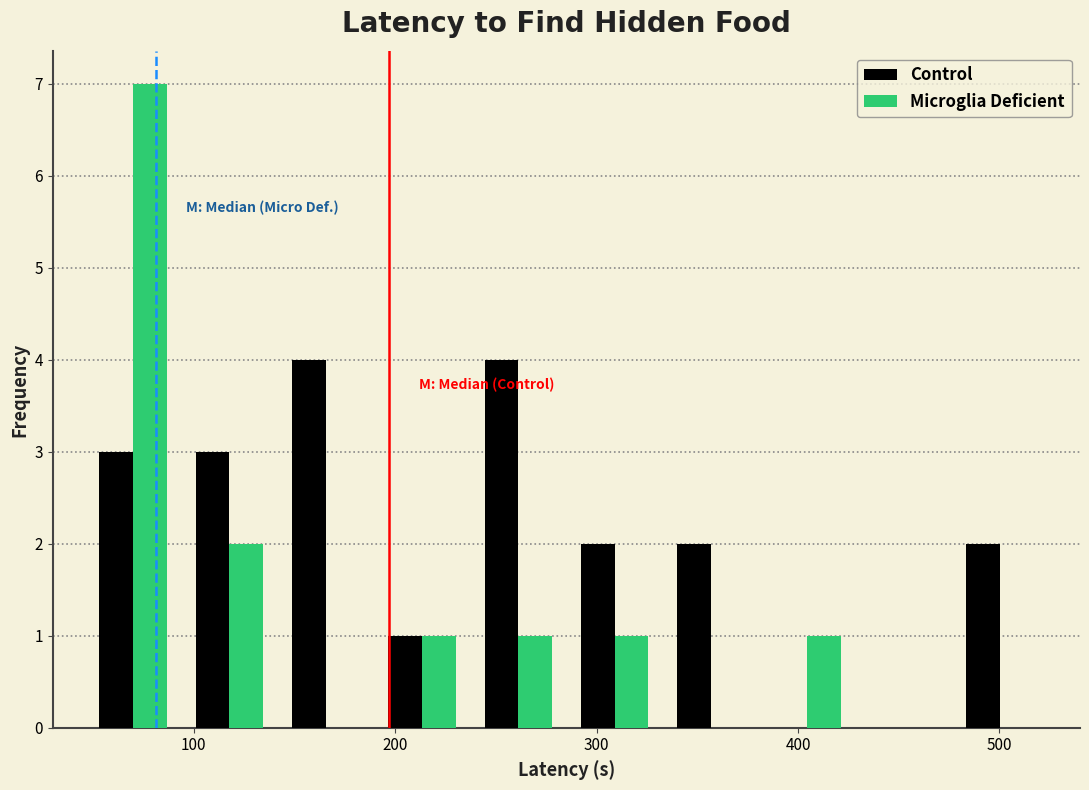

What is the height of the Microglia Deficient bar covering 190 to 240 on the x-axis? Neither the bar edges nor the heights are printed on the chart, so give them approximately, as read against the axes.

1